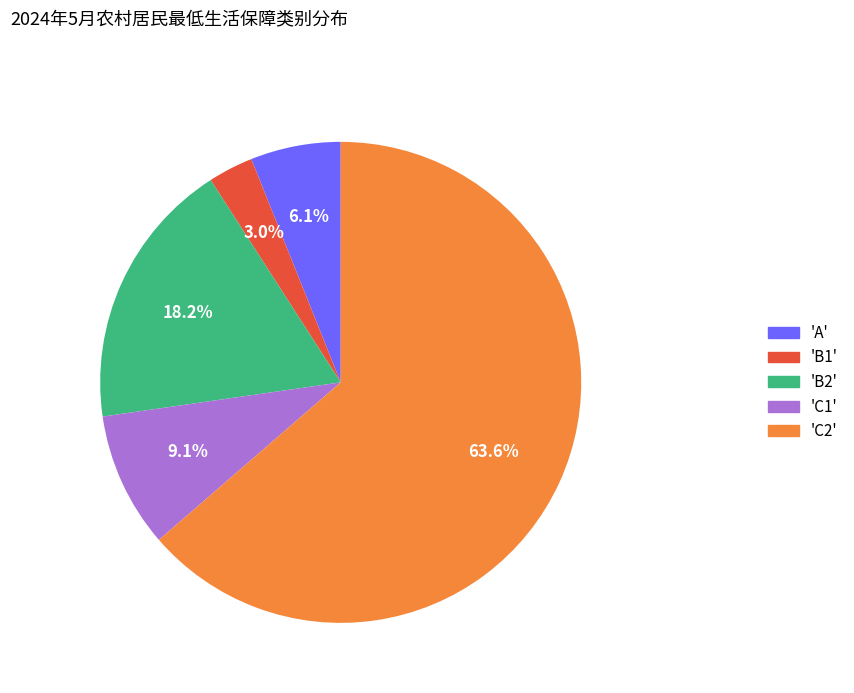

Is there any slice that represents more than half of the pie?

Yes